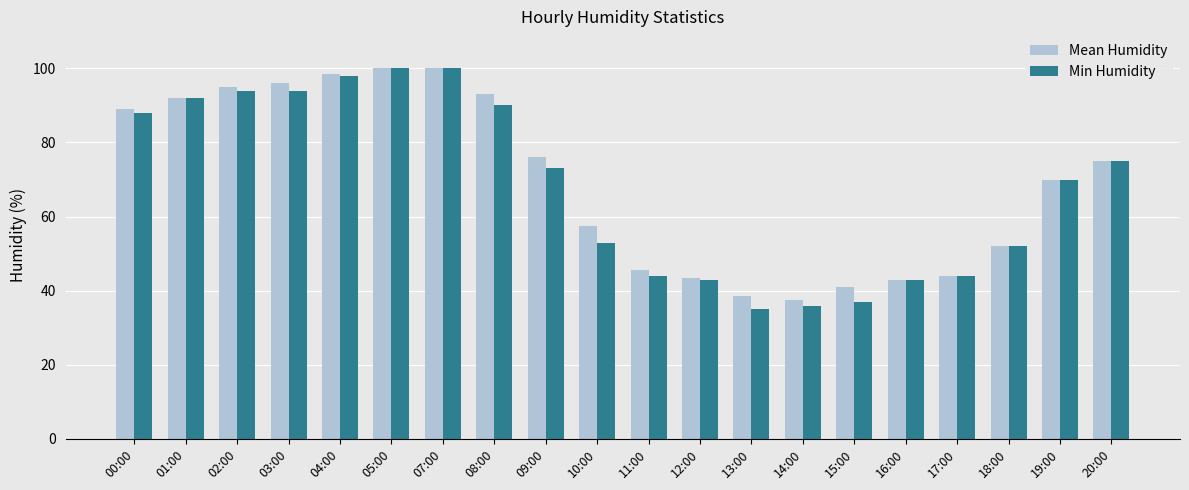

What is the difference between the Min Humidity values at 00:00 and 01:00?

4.0